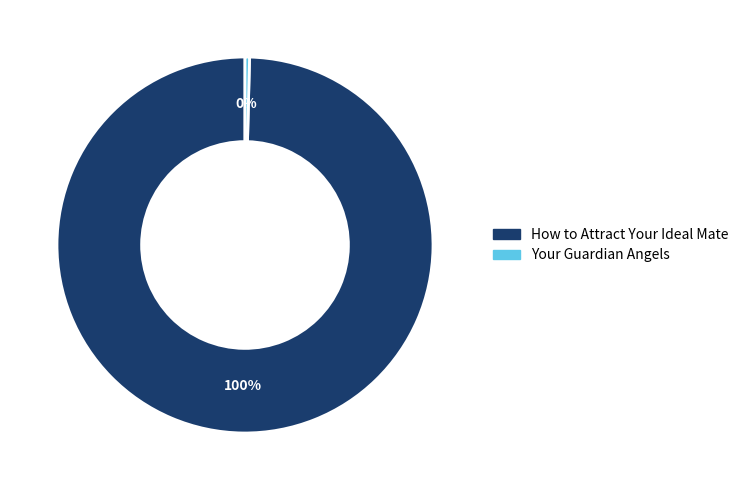

True or false: Your Guardian Angels accounts for 0% of the total.

True